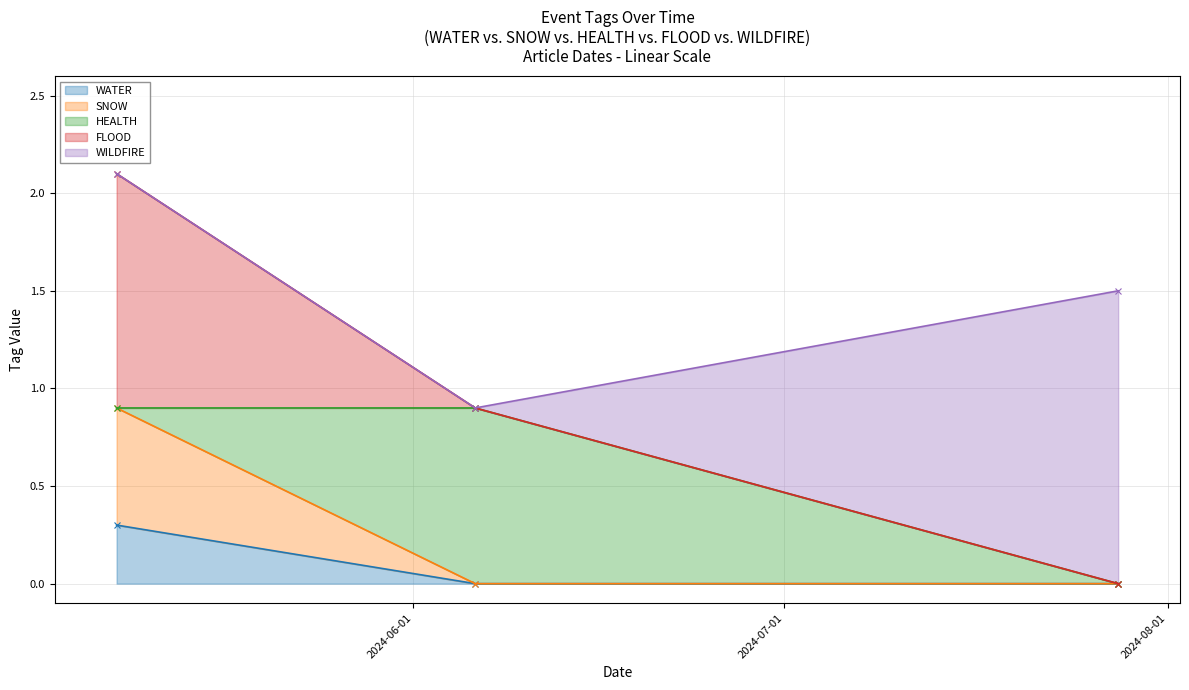

How many positive values does the WATER series have?

1